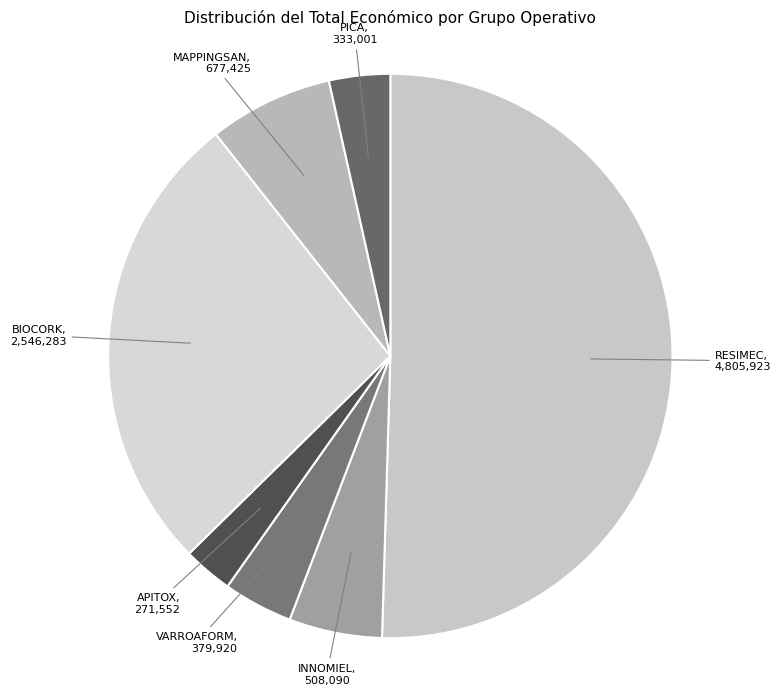

Do RESIMEC and PICA together represent more than half of the pie?

Yes